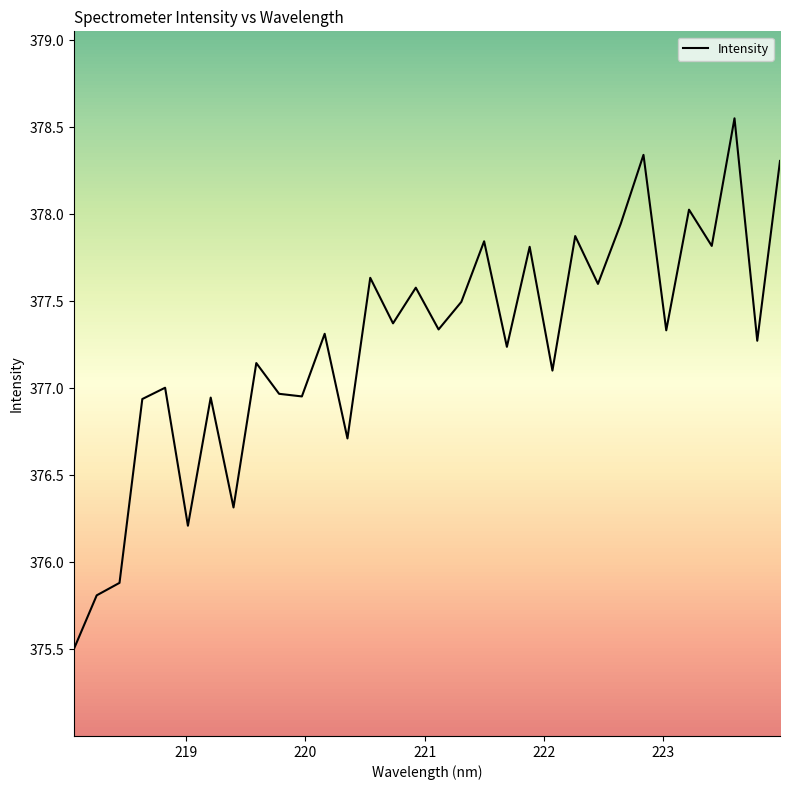

What is the minimum value shown in the chart?

375.5